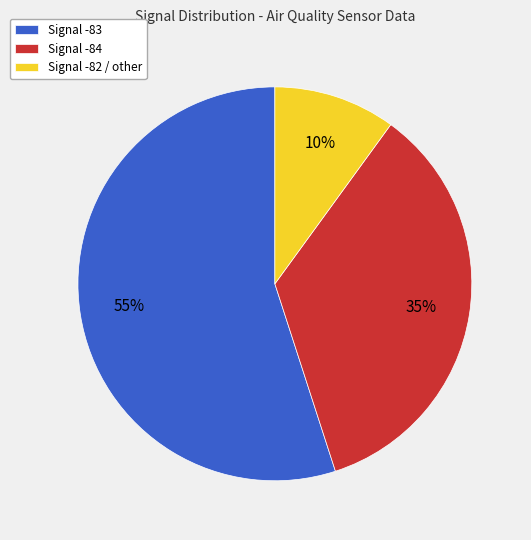

Is there any slice that represents more than half of the pie?

Yes